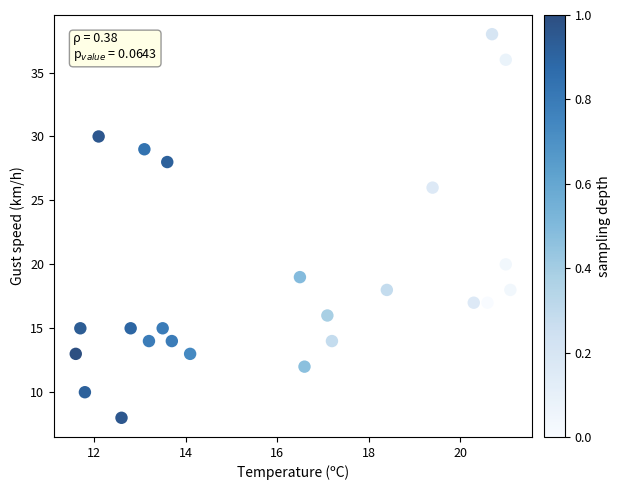

What is the range of Y values (max minus min)?

30